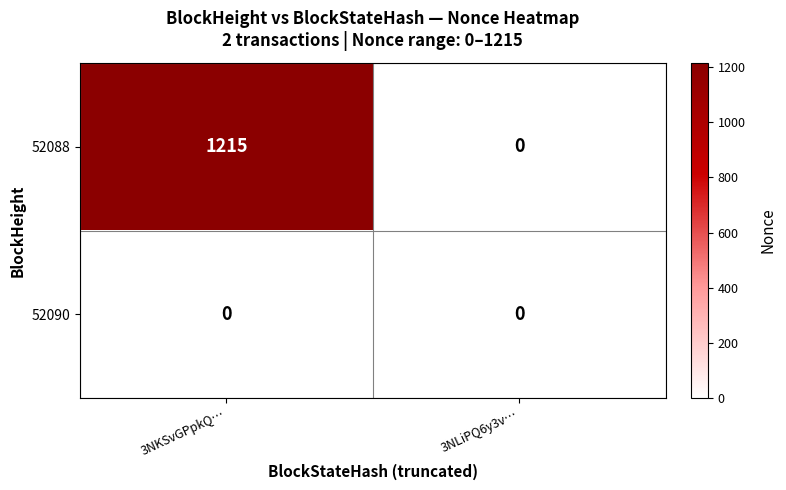

How many series are shown in this chart?

2